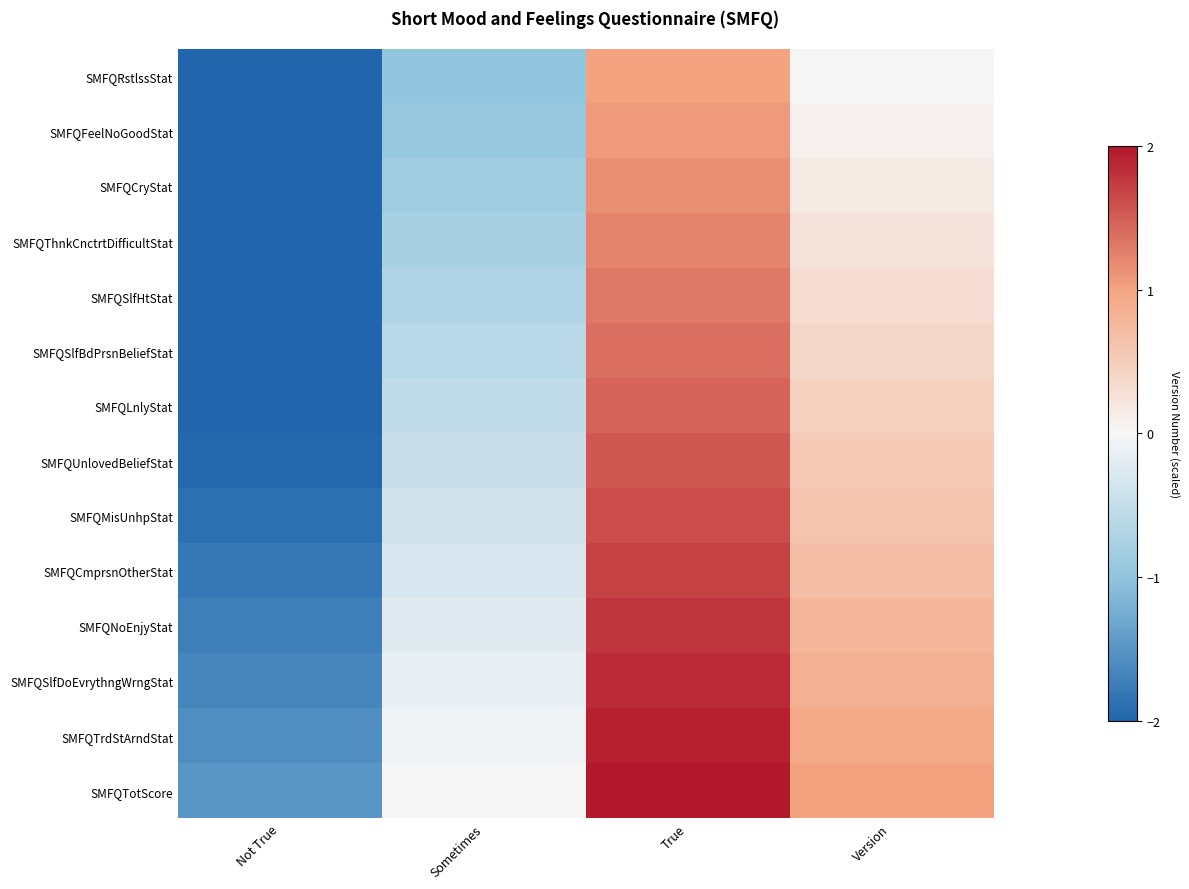

Which series has the largest total across all categories?

SMFQTotScore